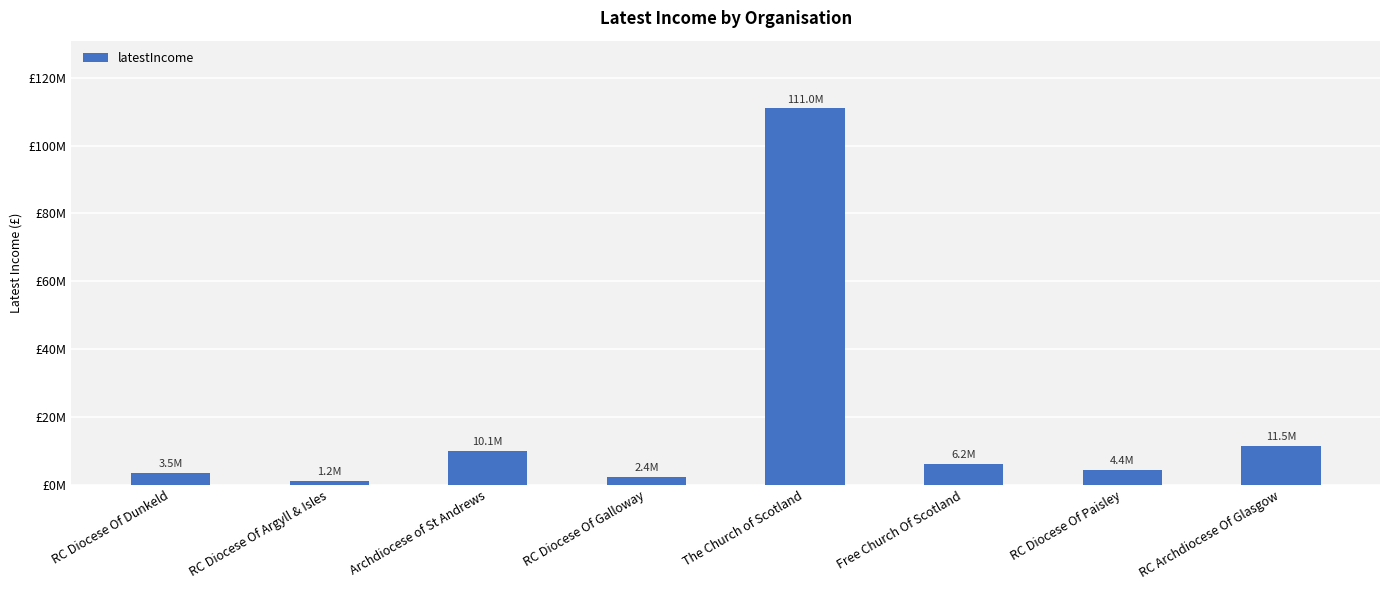

What is the difference between the maximum and minimum values?

109721897